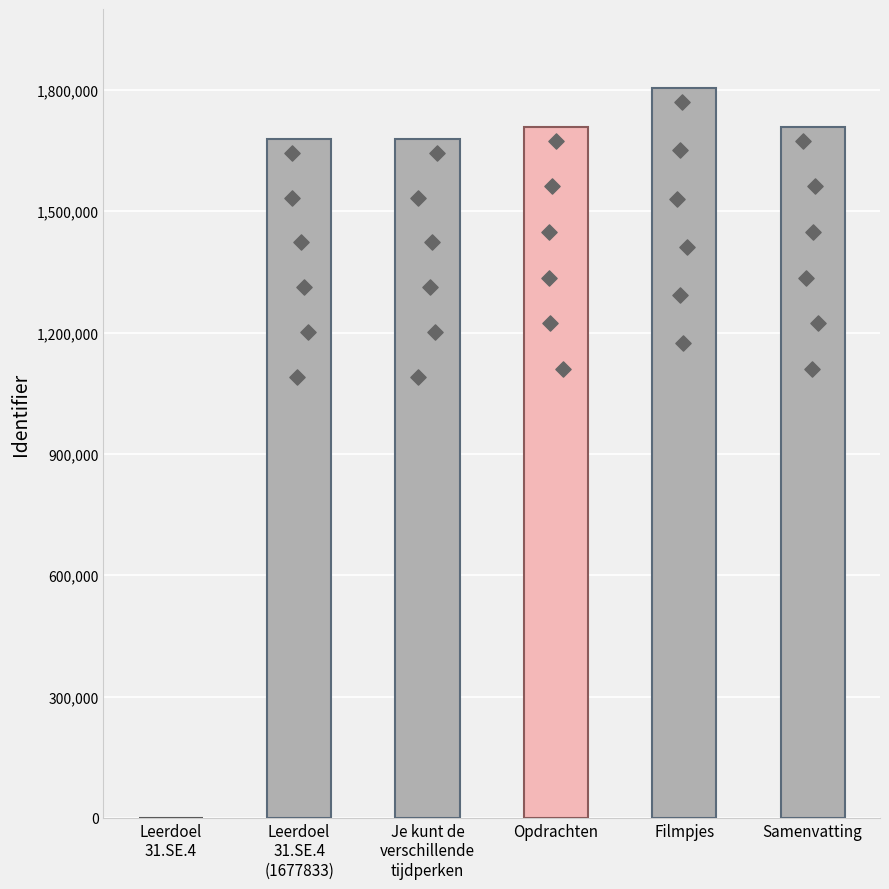

What is the change in value from Leerdoel 31.SE.4 to Samenvatting?

+1708408